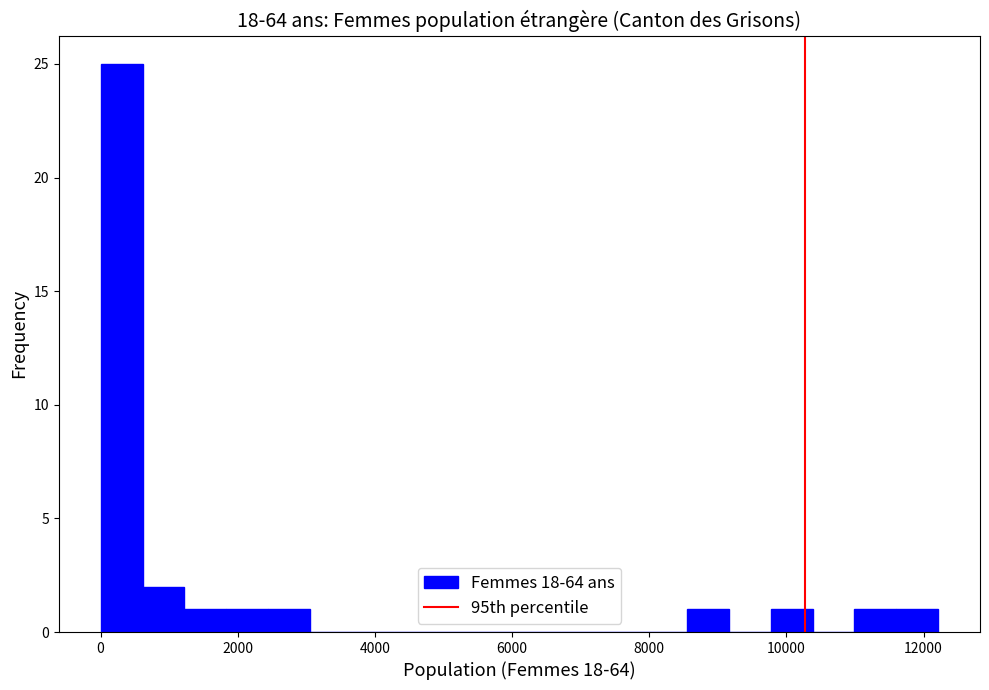

Around what value on the x-axis is the tallest bar? Give the approximate position of its centre, as read against the axis.

400